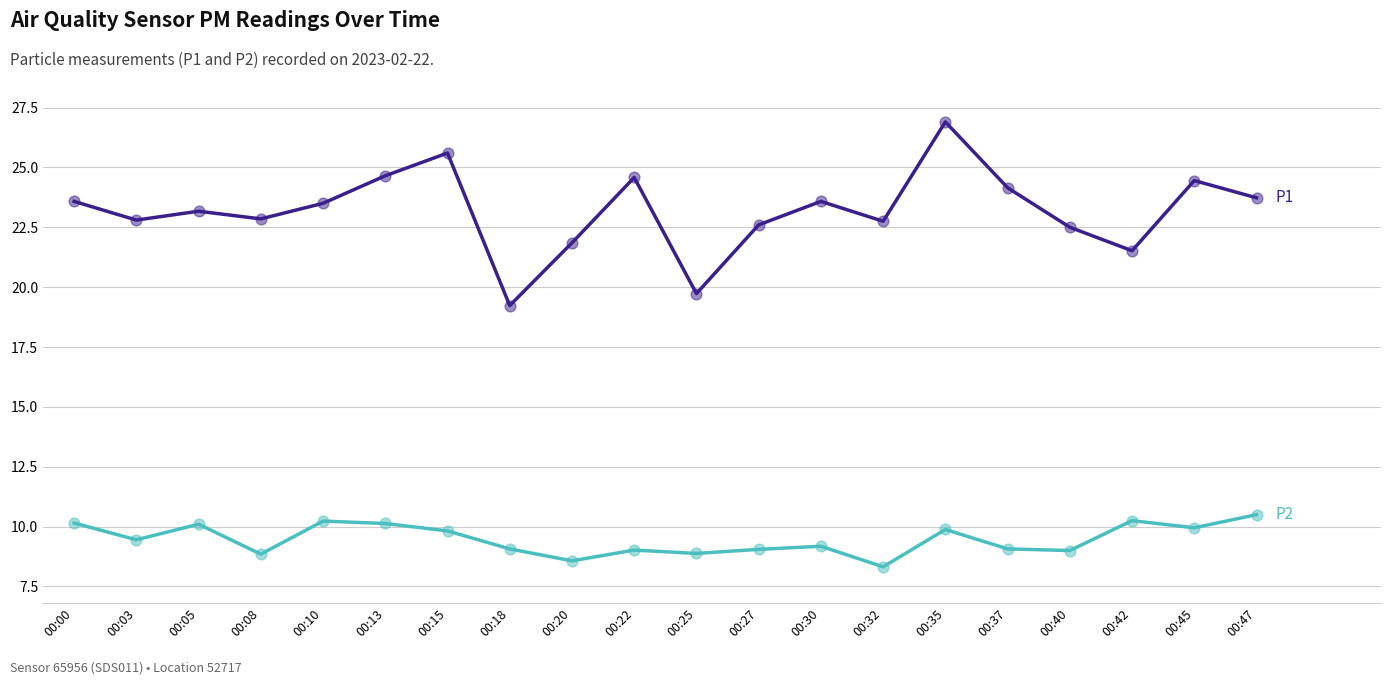

What is the spread (max minus min) of values at 00:20?

13.3